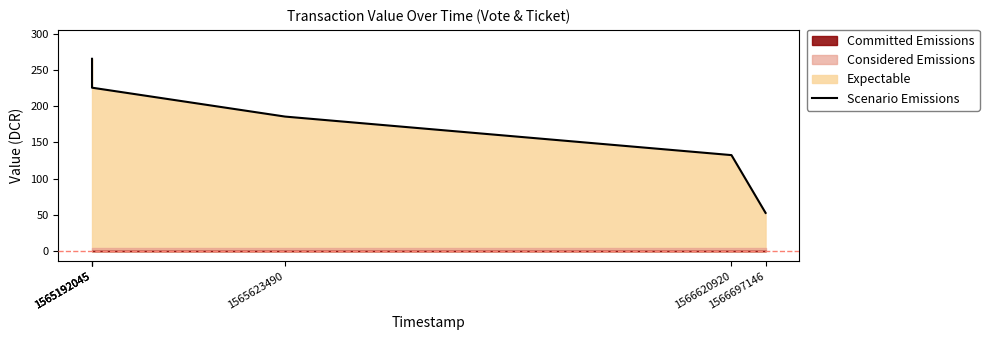

The chart shows a value of 53.0 at 1566697146. True or false?

True